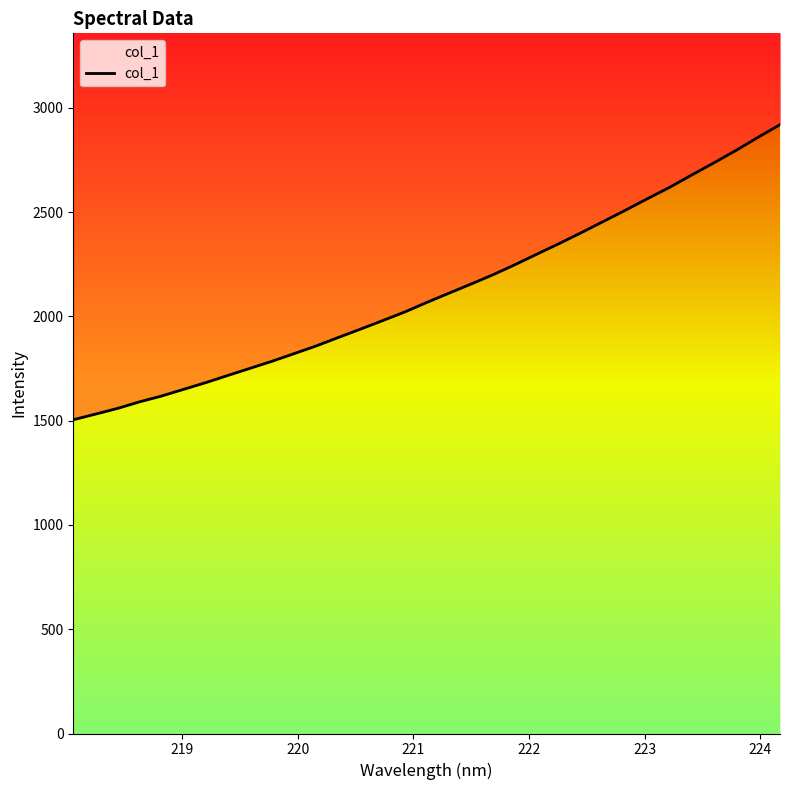

How many values are below 2067?

16